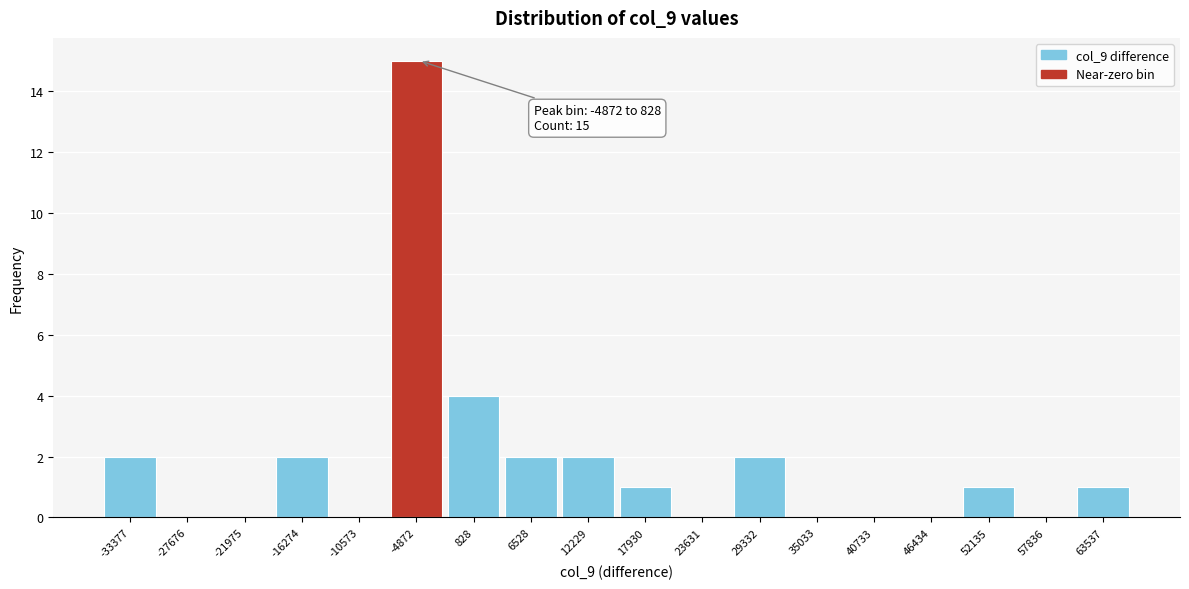

Reading left to right, list all the values displayed in this chart.

-33377=2	-27676=0	-21975=0	-16274=2	-10573=0	-4872=15	828=4	6528=2	12229=2	17930=1	23631=0	29332=2	35033=0	40733=0	46434=0	52135=1	57836=0	63537=1